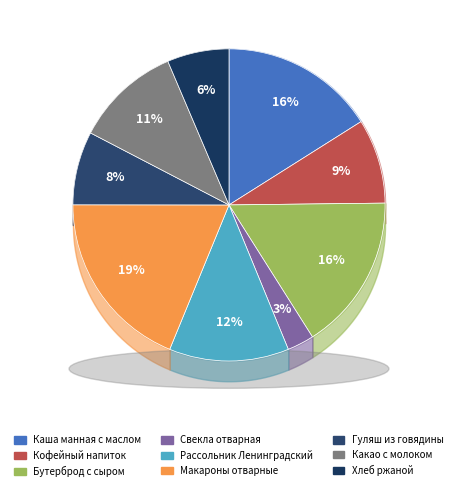

To the nearest percent, what is the combined percentage of Свекла отварная and Бутерброд с сыром?

19%